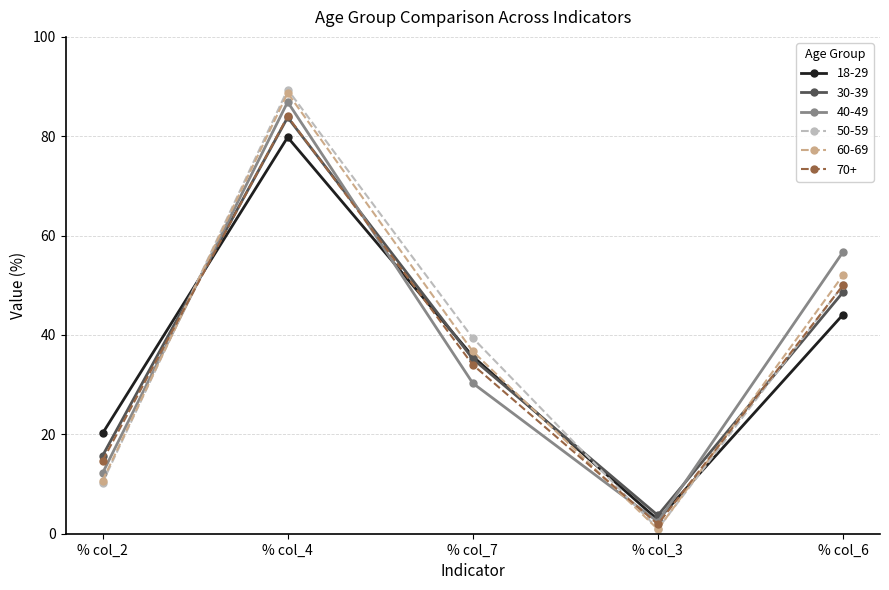

After their last crossing, which series has the higher values: 70+ or 18-29?

70+